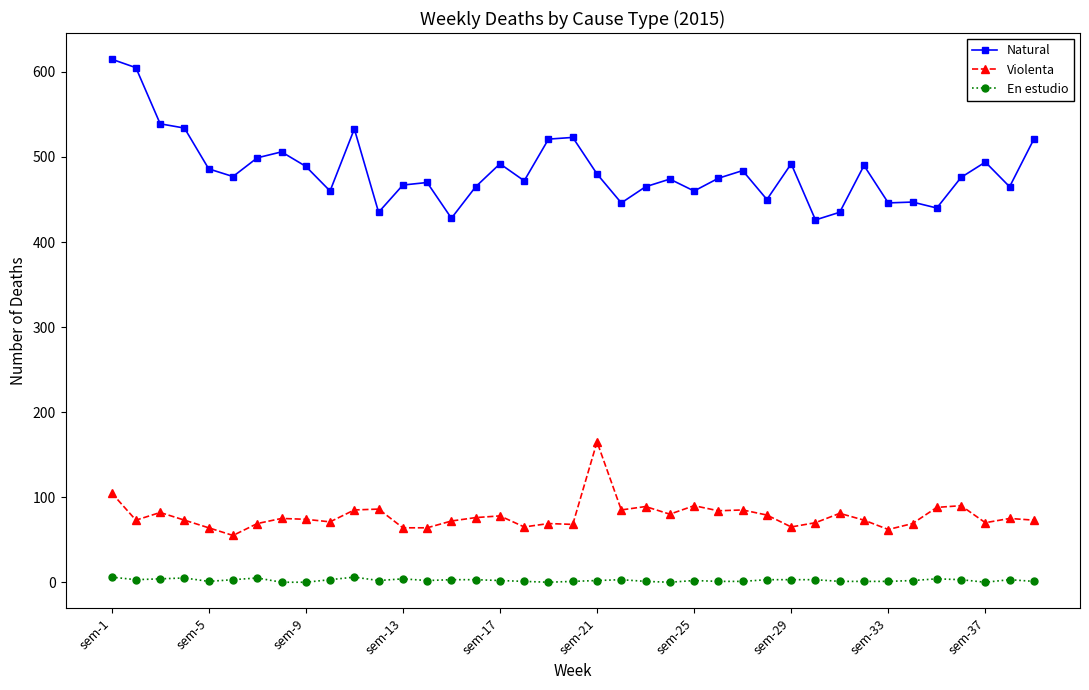

How many lines are shown in the chart?

3